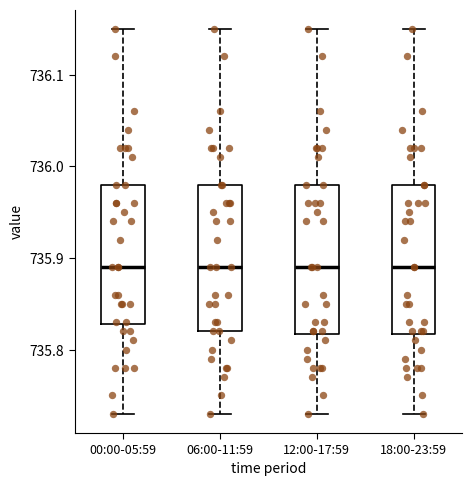

Reading left to right, read every box against the y-axis: the position of its median line, the range the box covers, and the ends of its whiskers. The values are not printed on the chart, so give them approximately, as read against the axis.

00:00-05:59: median 735.89, box 735.83 to 735.98, whiskers 735.73 to 736.15
06:00-11:59: median 735.89, box 735.82 to 735.98, whiskers 735.73 to 736.15
12:00-17:59: median 735.89, box 735.82 to 735.98, whiskers 735.73 to 736.15
18:00-23:59: median 735.89, box 735.82 to 735.98, whiskers 735.73 to 736.15